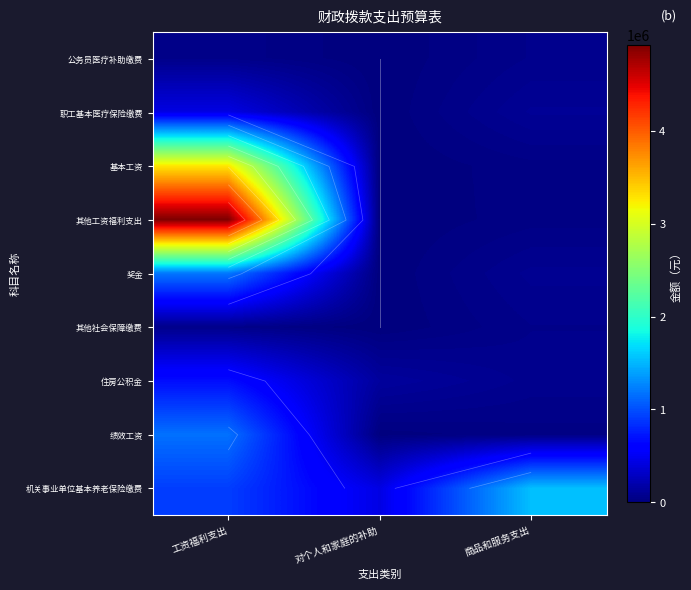

Which series has the widest spread of values?

其他工资福利支出